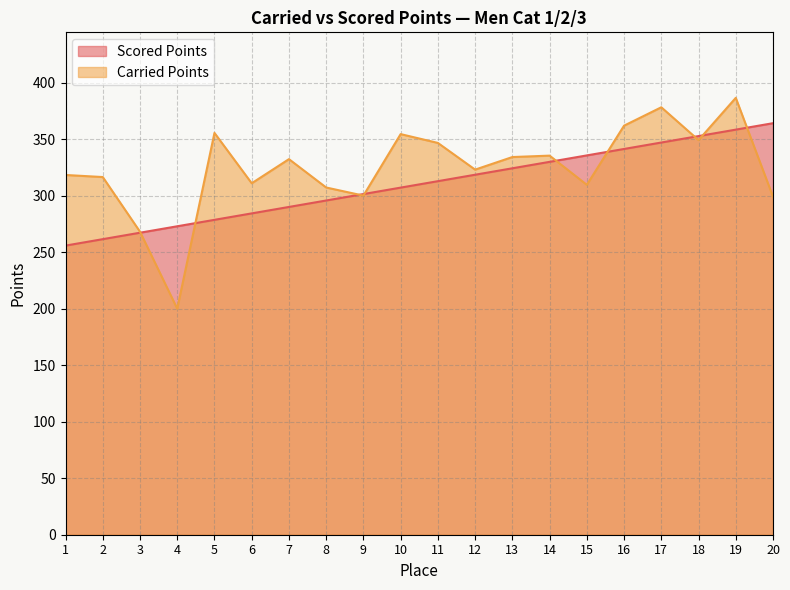

Rank the series by their average value, from highest to lowest.

Carried Points, Scored Points